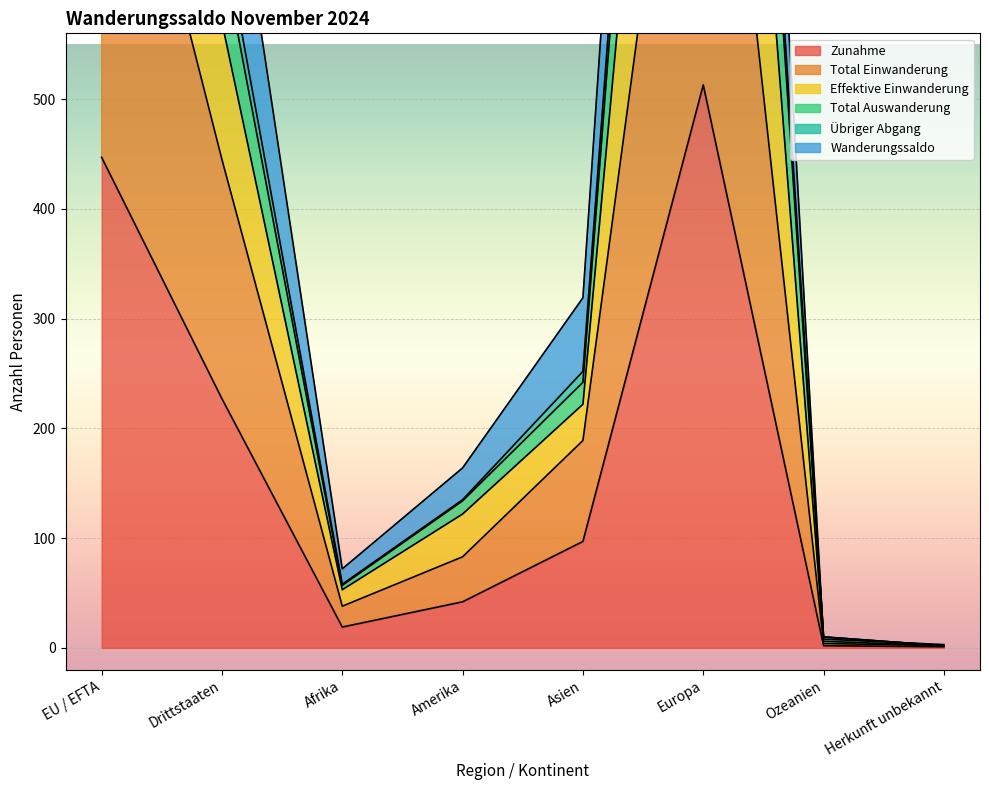

Which category has the highest value in the Zunahme series?

Europa